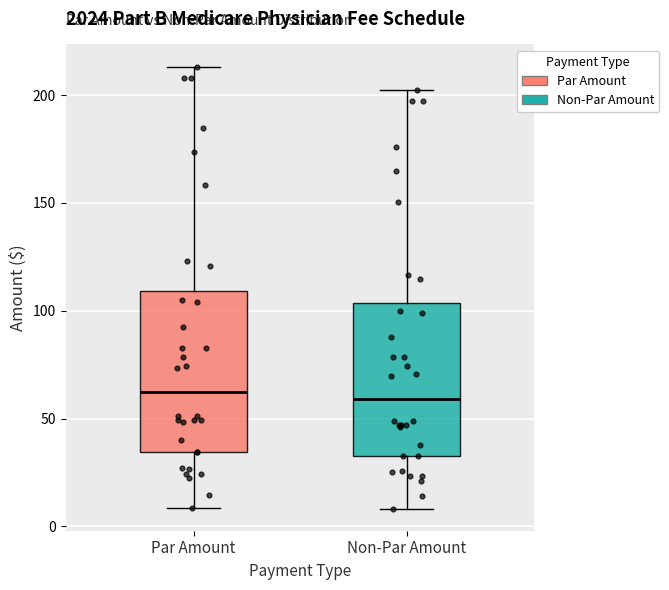

Reading left to right, read every box against the y-axis: the position of its median line, the range the box covers, and the ends of its whiskers. The values are not printed on the chart, so give them approximately, as read against the axis.

Par Amount: median 60, box 35 to 110, whiskers 10 to 215
Non-Par Amount: median 60, box 35 to 105, whiskers 10 to 205